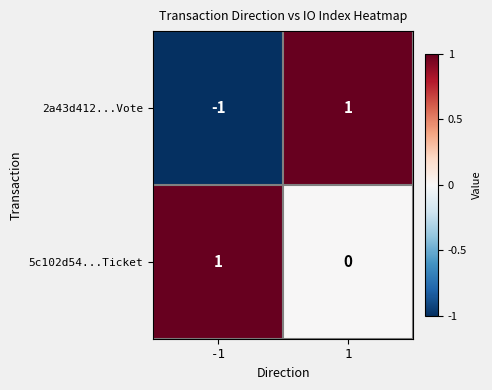

True or false: 5c102d54...Ticket has a value of 2 at -1.

False